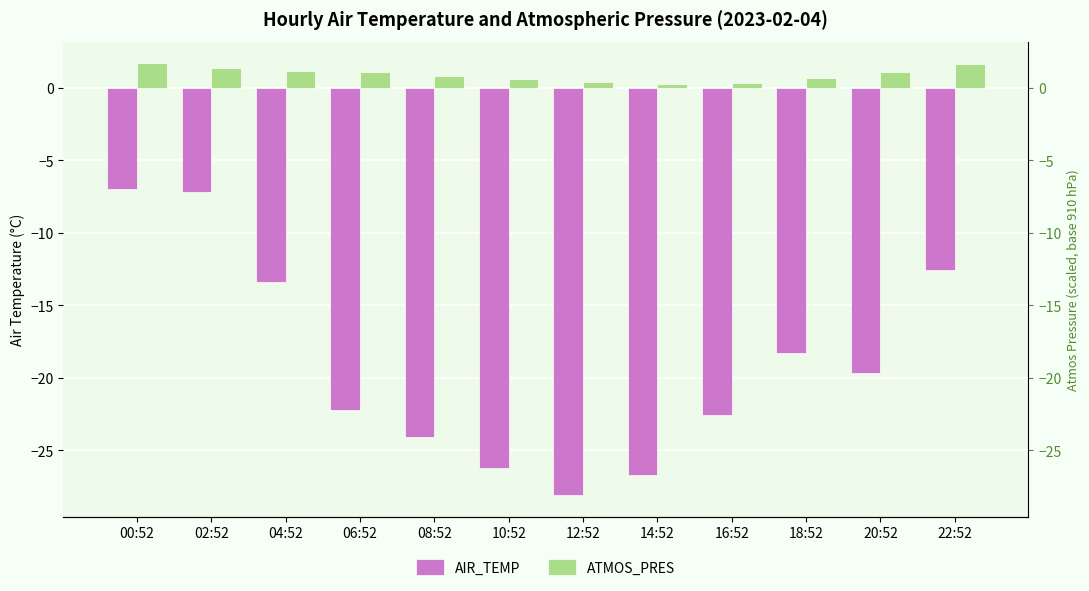

Which series changed the most between 08:52 and 18:52?

AIR_TEMP